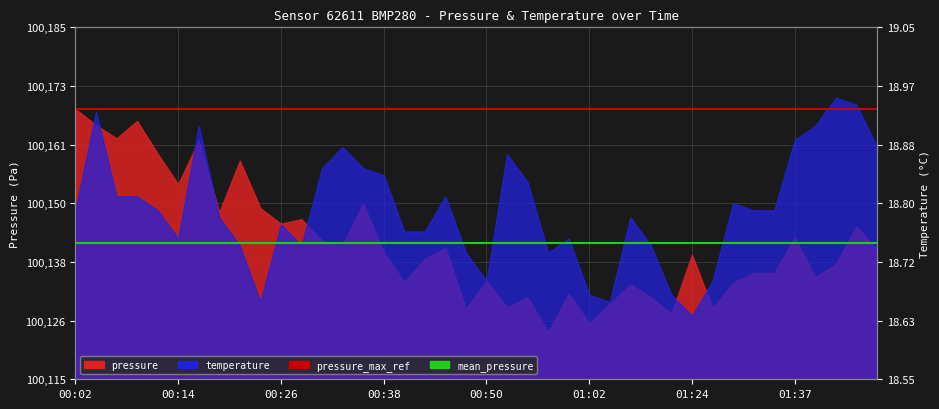

At which category is the sum across all series the highest?

00:02